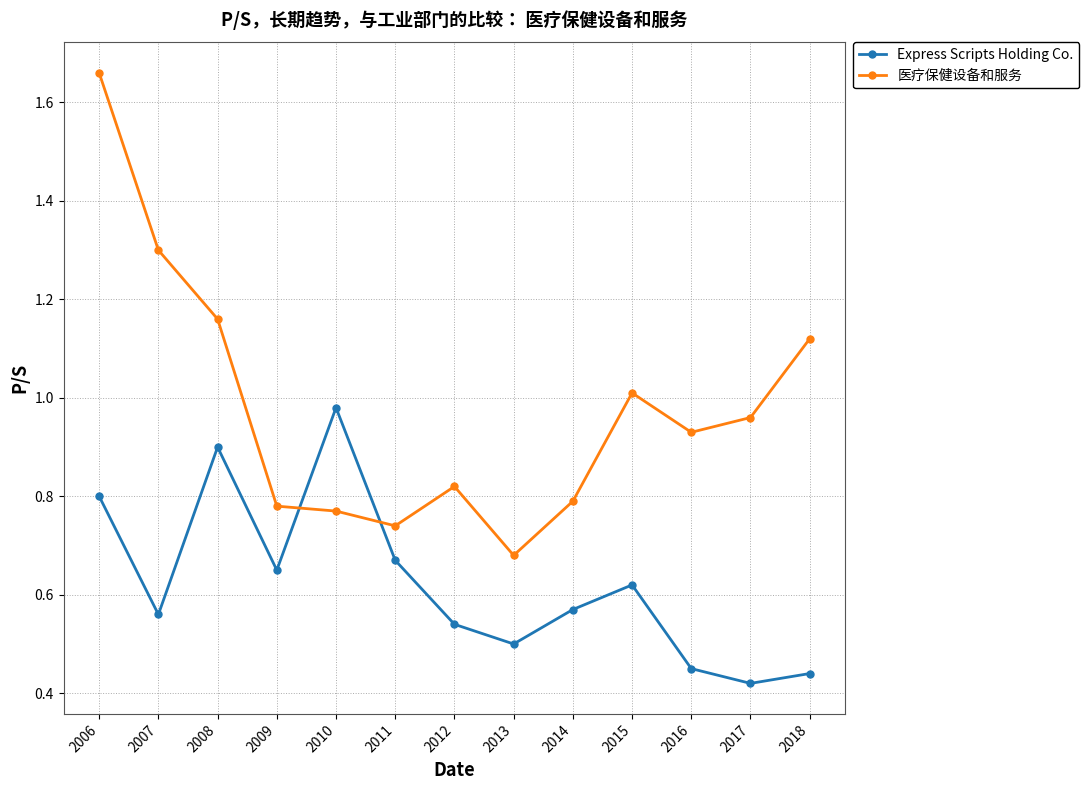

How many intersections are there between 医疗保健设备和服务 and Express Scripts Holding Co.?

2